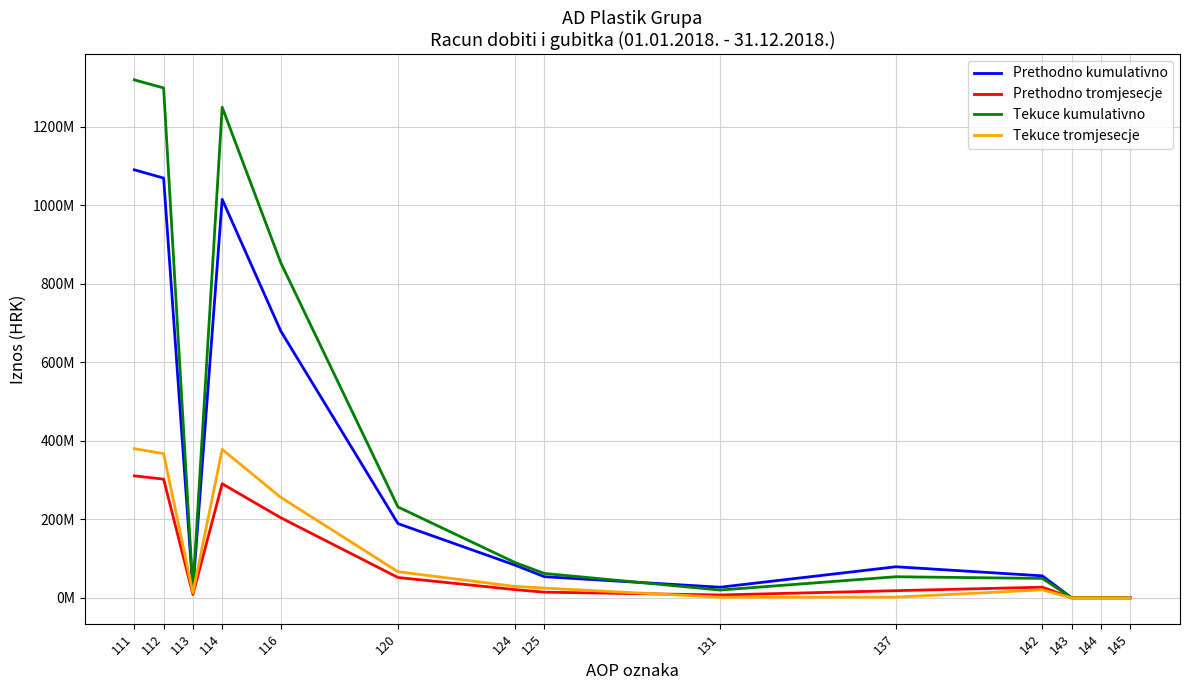

What are all the series names shown in the legend?

Prethodno kumulativno, Prethodno tromjesecje, Tekuce kumulativno, Tekuce tromjesecje